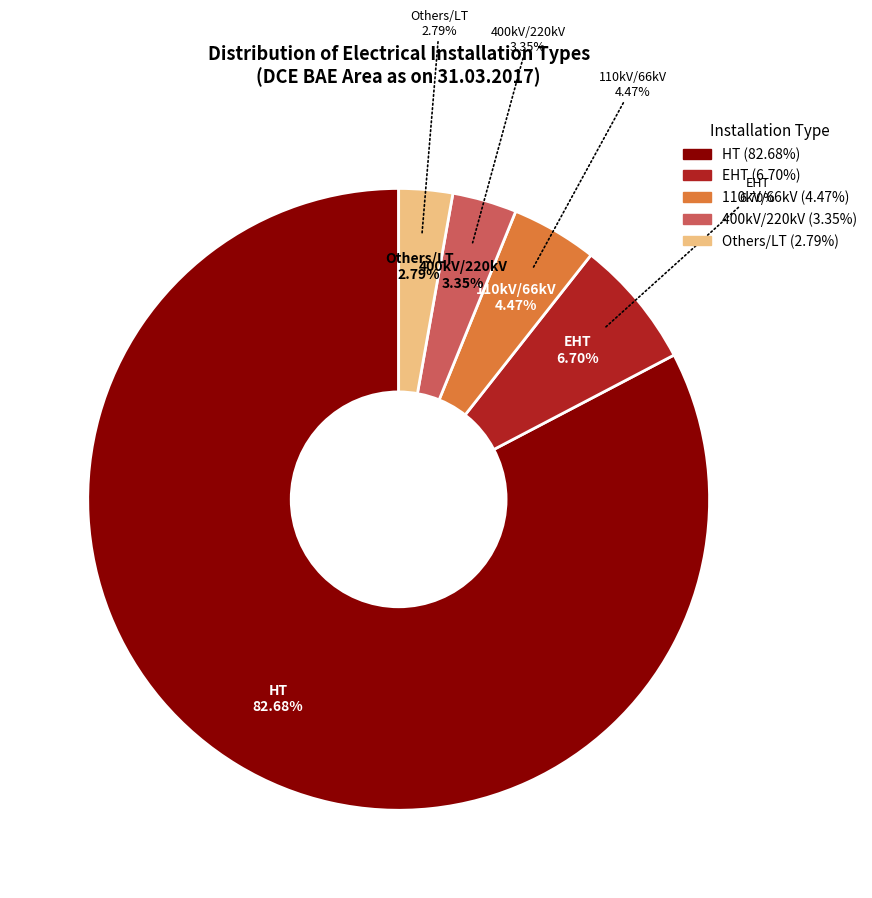

Which category has the biggest portion of the pie?

HT